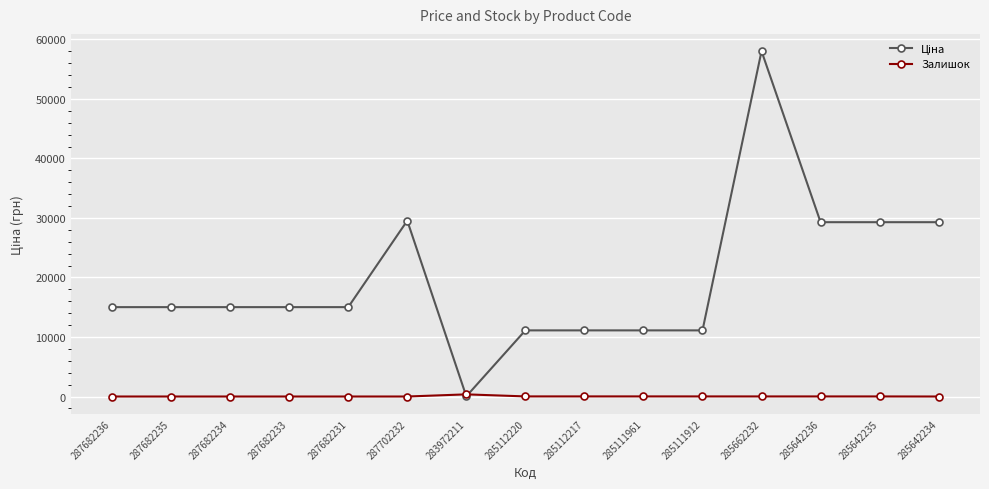

Read the Залишок value at 285111961.

17.0